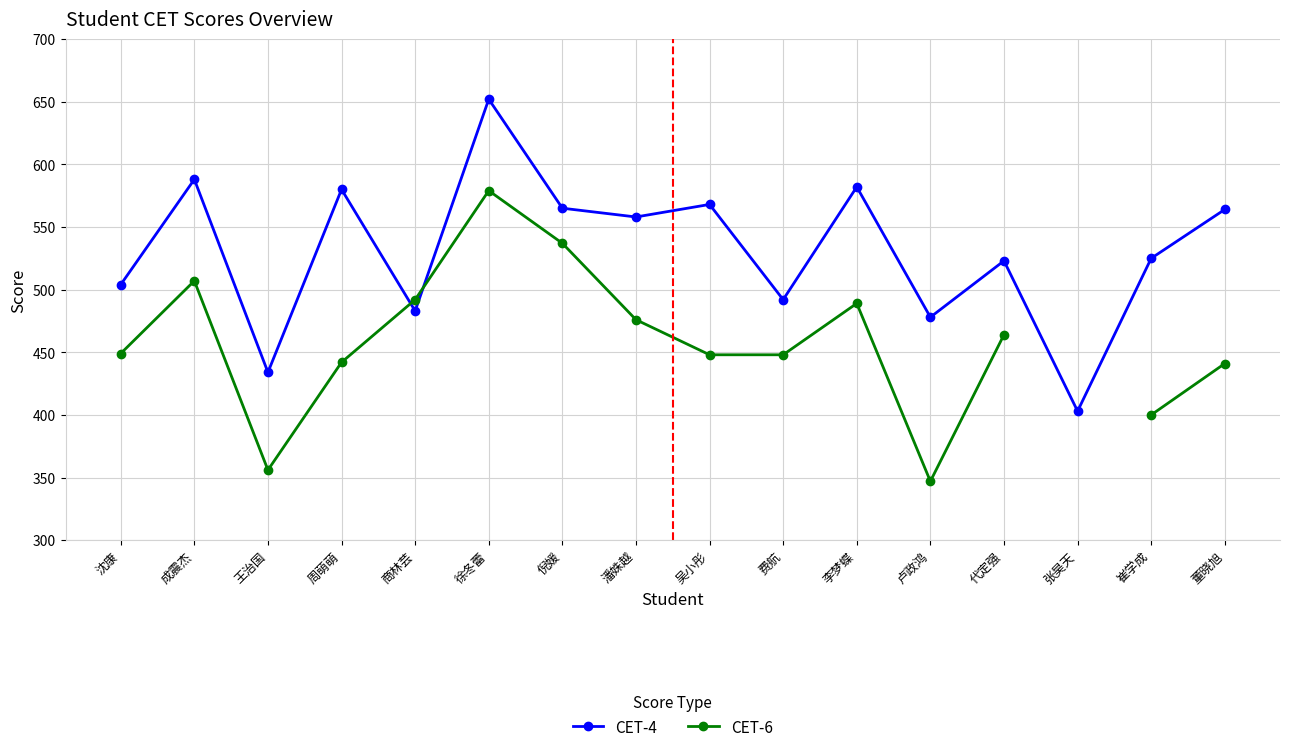

Which category has the lowest value across all series?

卢政鸿